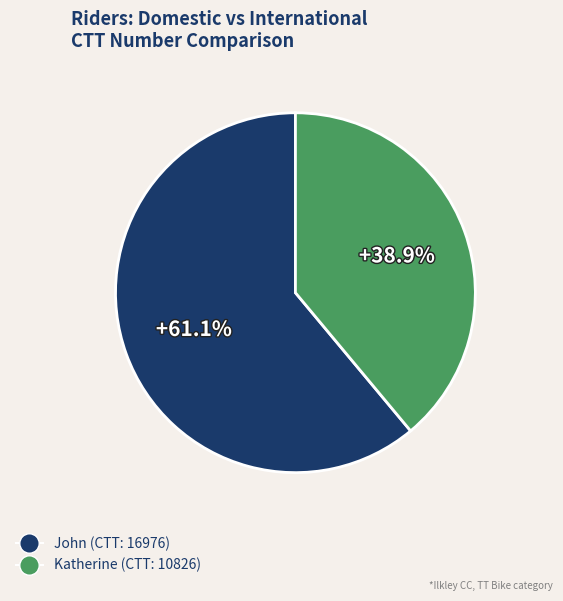

To the nearest percent, what is the average slice percentage?

50%